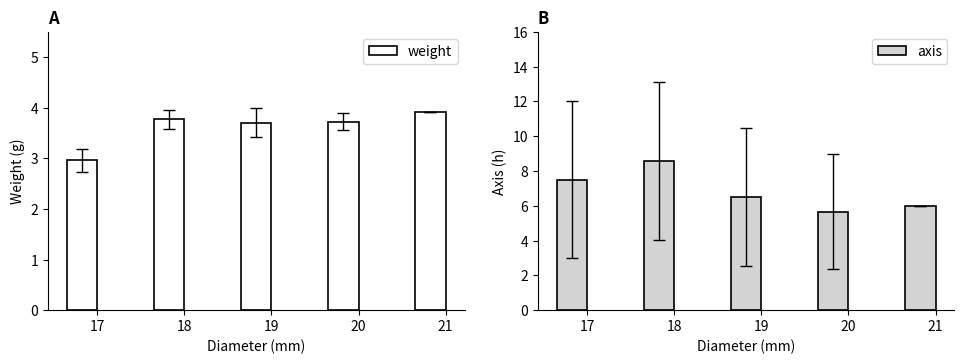

What is the average value of the weight series?

3.6